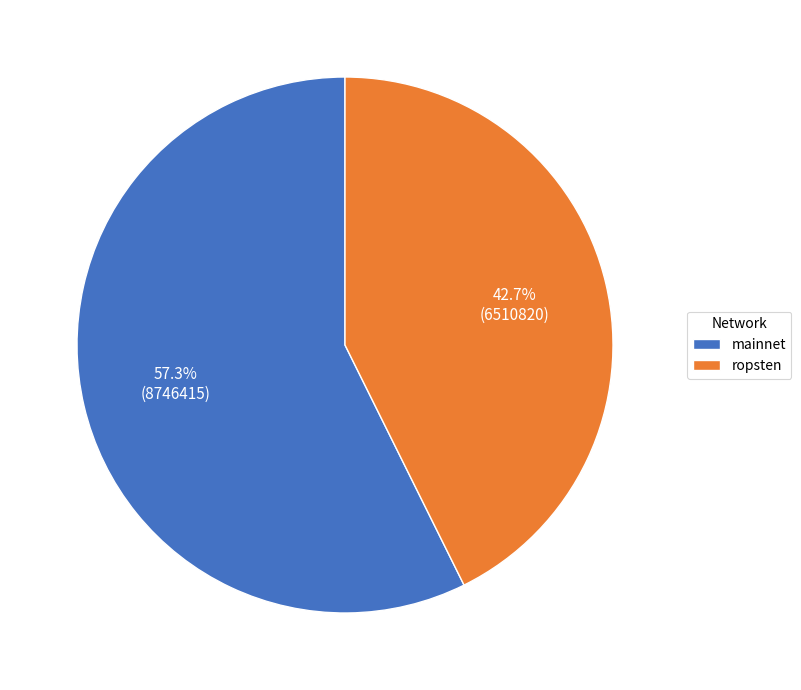

Rank the categories by value from lowest to highest.

ropsten, mainnet